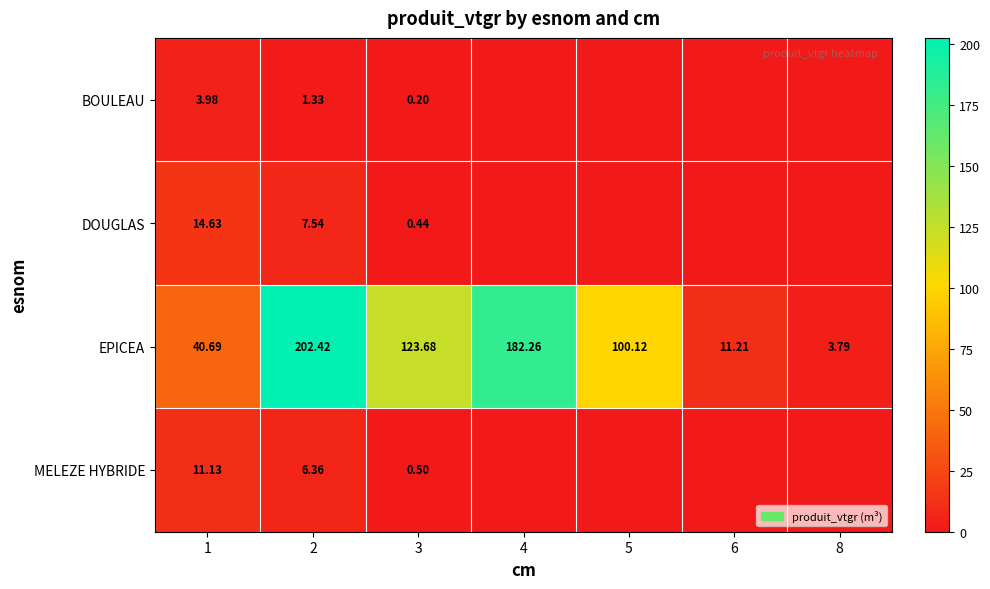

Between 1 and 3, which series saw the biggest shift?

EPICEA